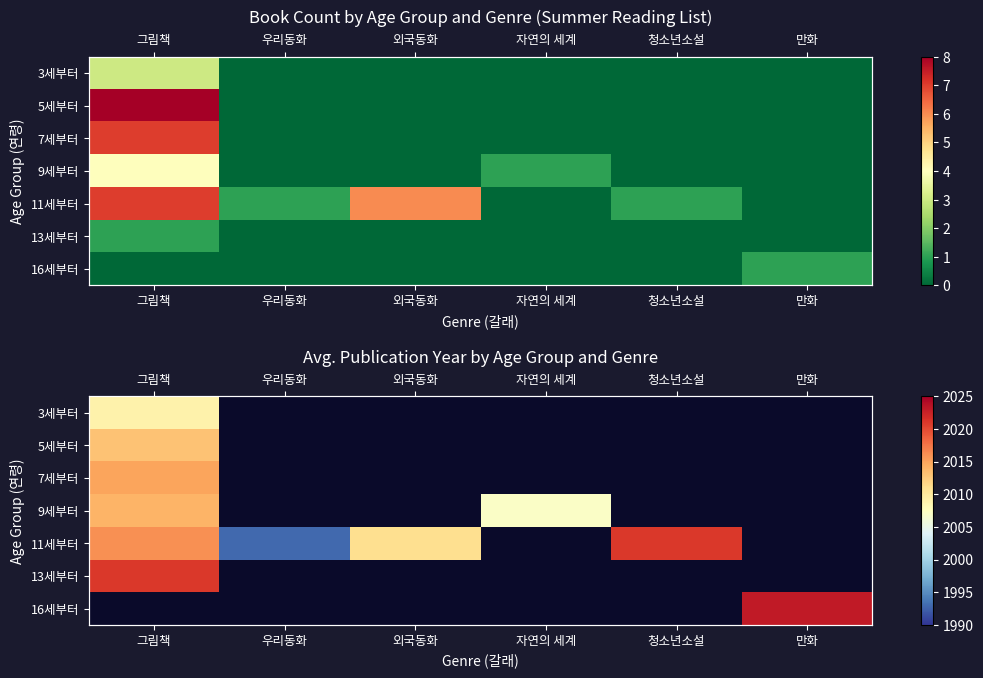

Is the value of 9세부터 at 만화 greater than the value of 11세부터 at 그림책?

No